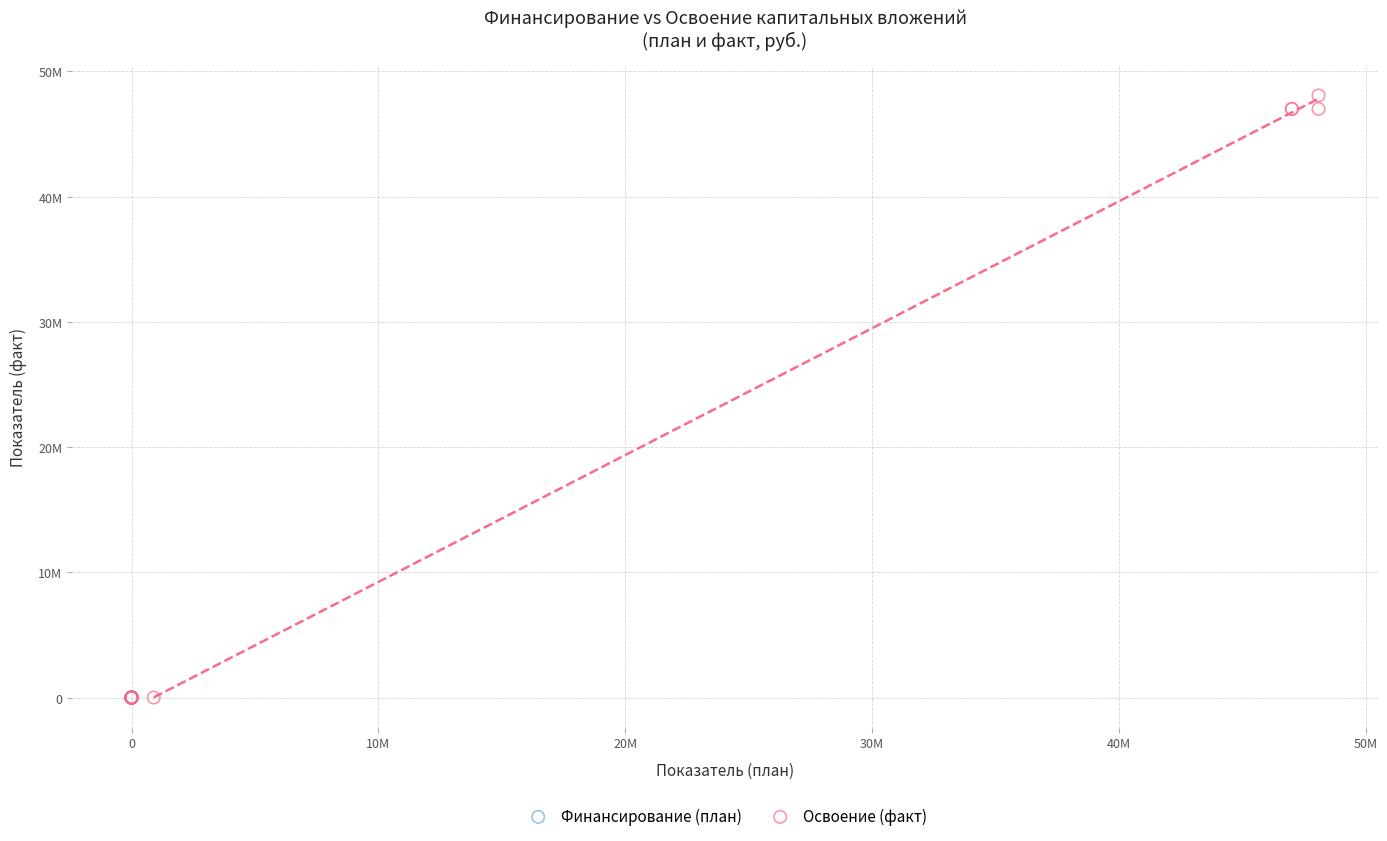

What are all the series names shown in the legend?

Финансирование (план), Освоение (факт)